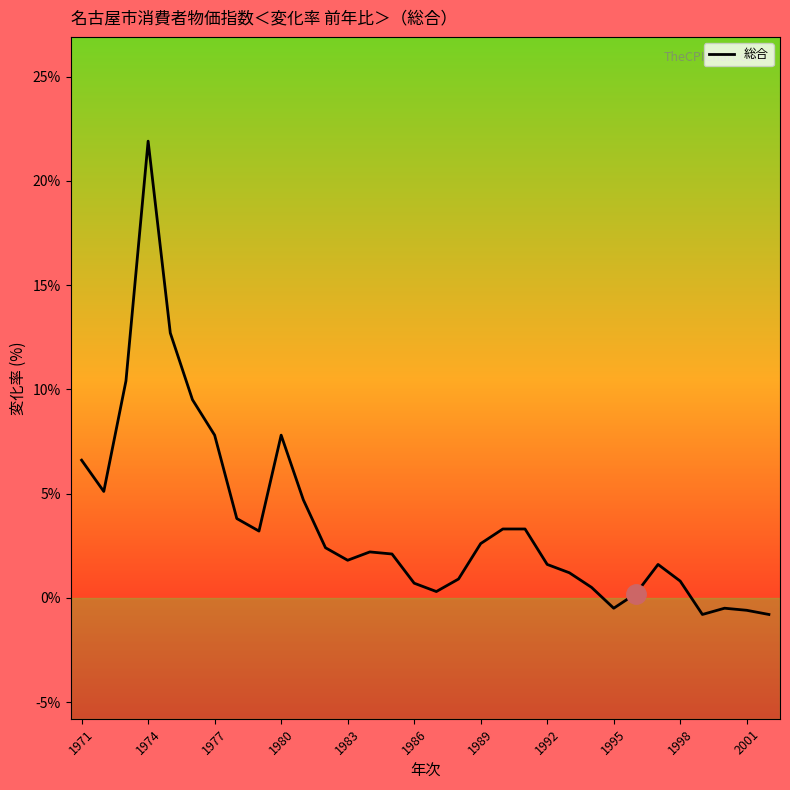

Reading right to left, transcribe all the data shown in this chart.

-0.8	-0.6	-0.5	-0.8	0.8	1.6	0.2	-0.5	0.5	1.2	1.6	3.3	3.3	2.6	0.9	0.3	0.7	2.1	2.2	1.8	2.4	4.7	7.8	3.2	3.8	7.8	9.5	12.7	21.9	10.4	5.1	6.6